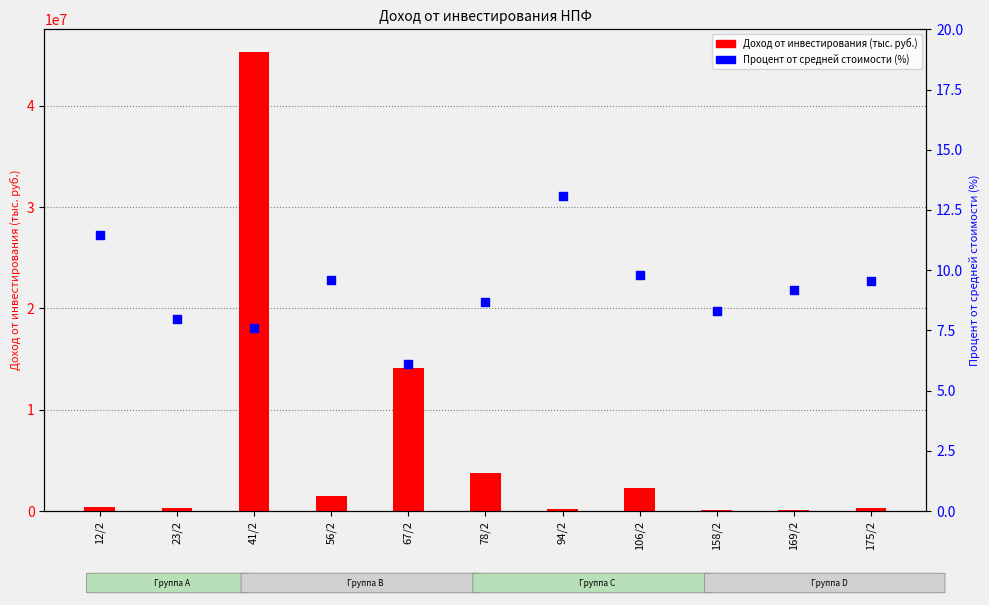

What is the total value across all series at 56/2?

1475587.0